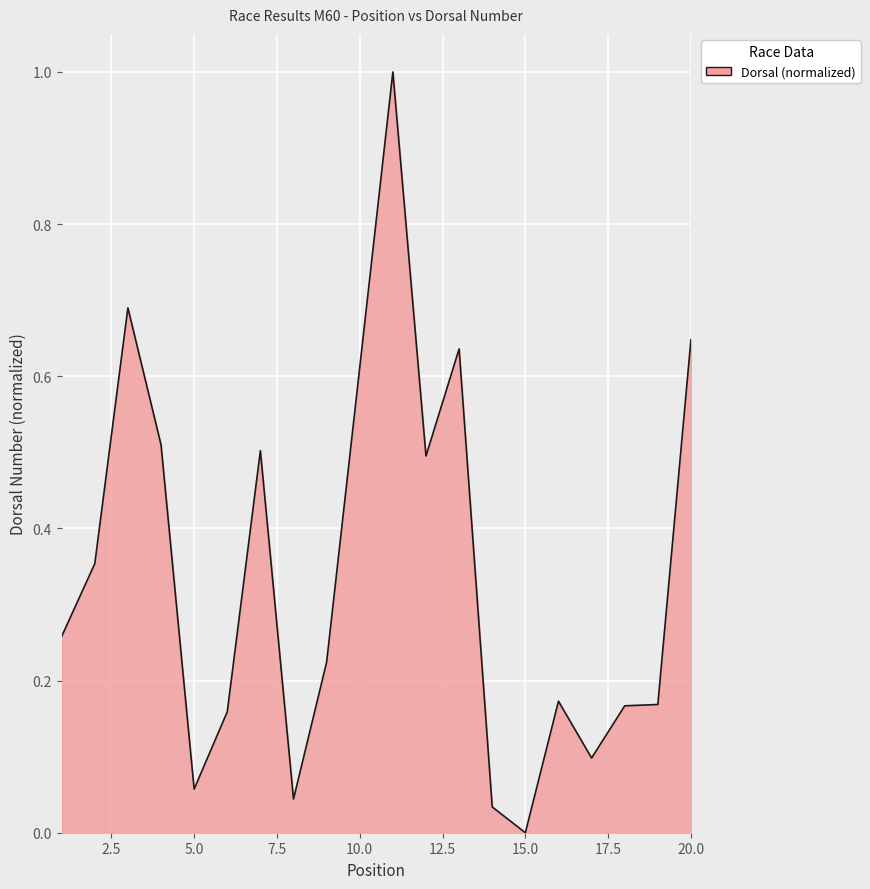

What is the difference between the maximum and minimum values?

1.0